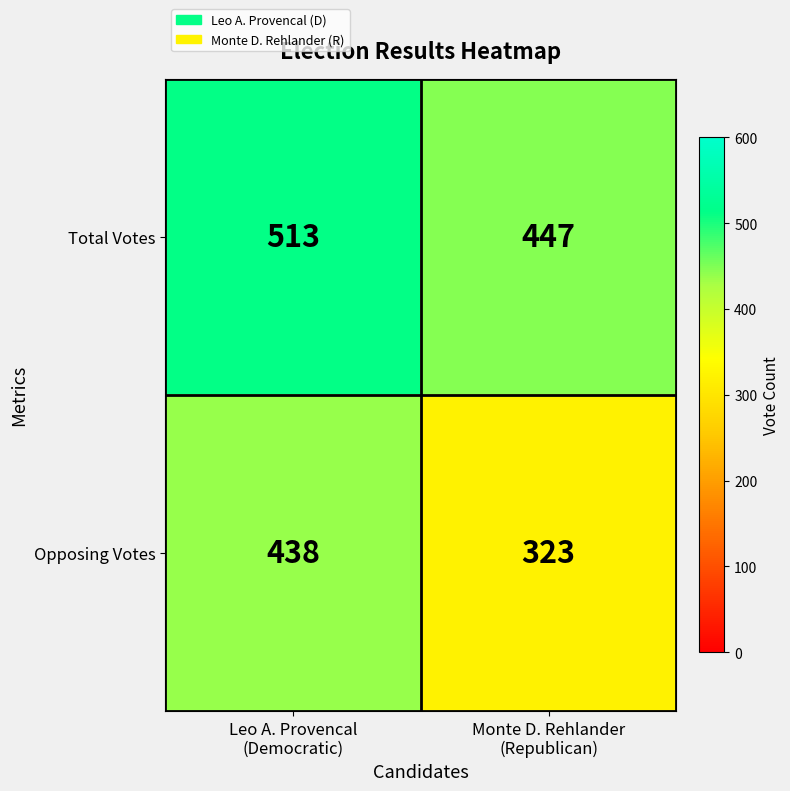

What is the minimum value shown in the chart?

323